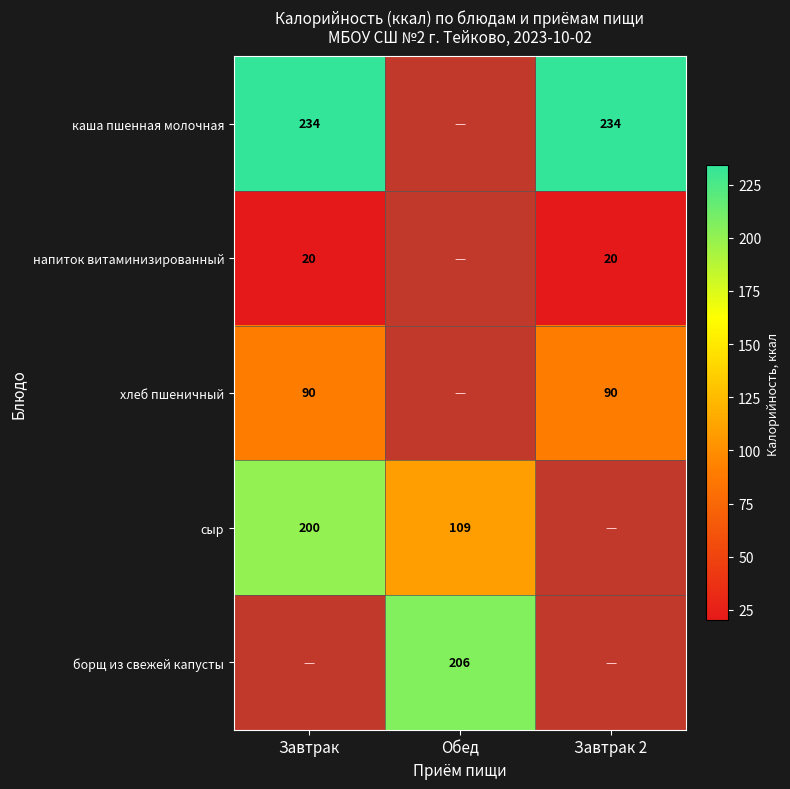

True or false: хлеб пшеничный has a value of 144 at Завтрак.

False